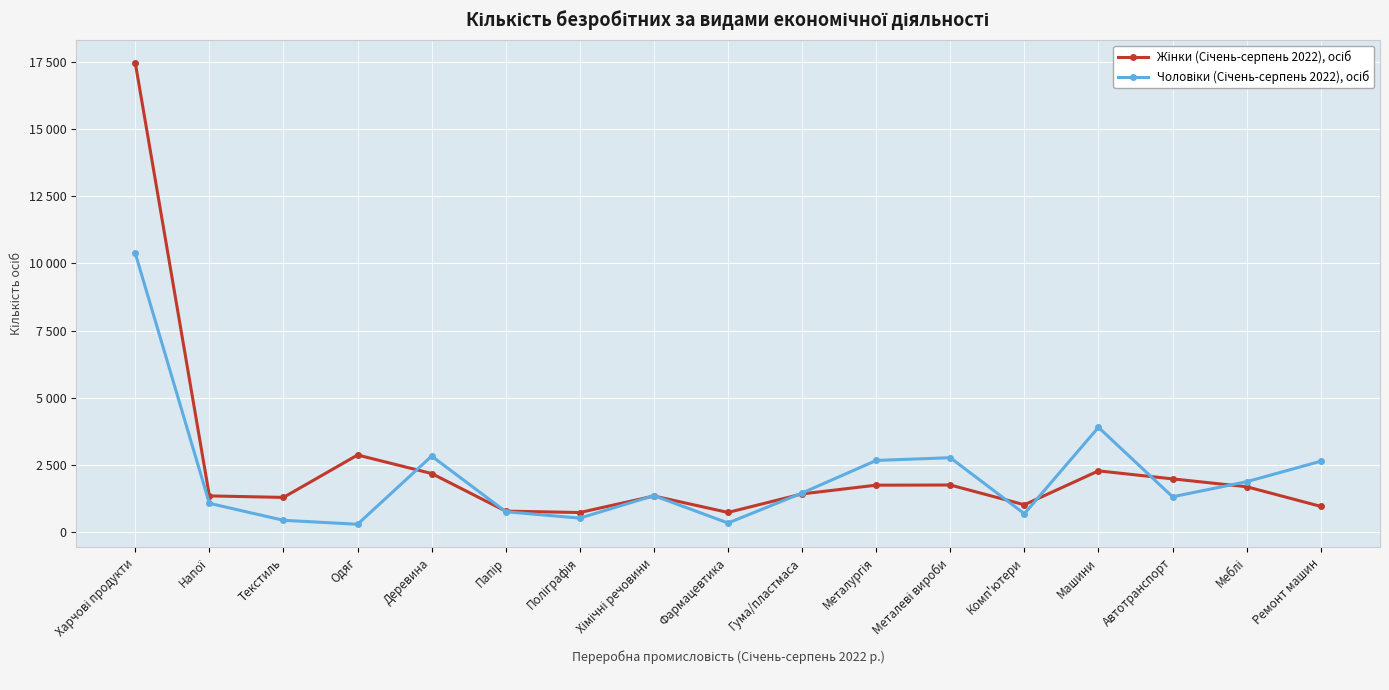

Does the chart have visible grid lines?

Yes